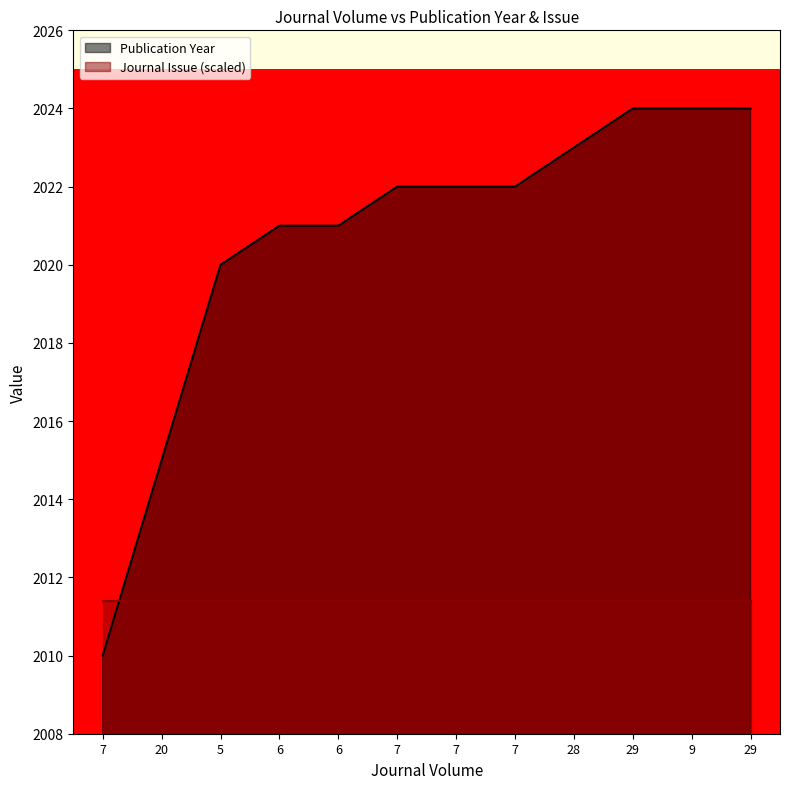

Reading left to right, list all the values displayed in this chart.

2010	2015	2020	2021	2021	2022	2022	2022	2023	2024	2024	2024